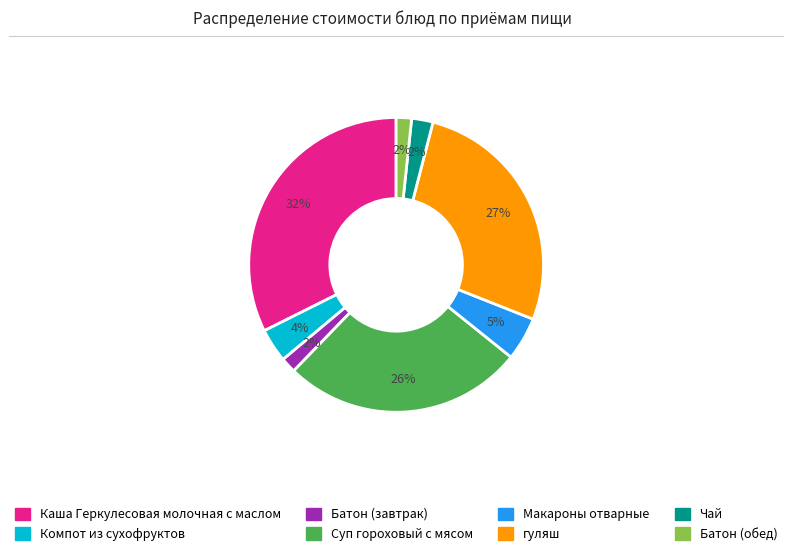

To the nearest percent, what is the difference between the Макароны отварные and Батон (завтрак) slice percentages?

3%